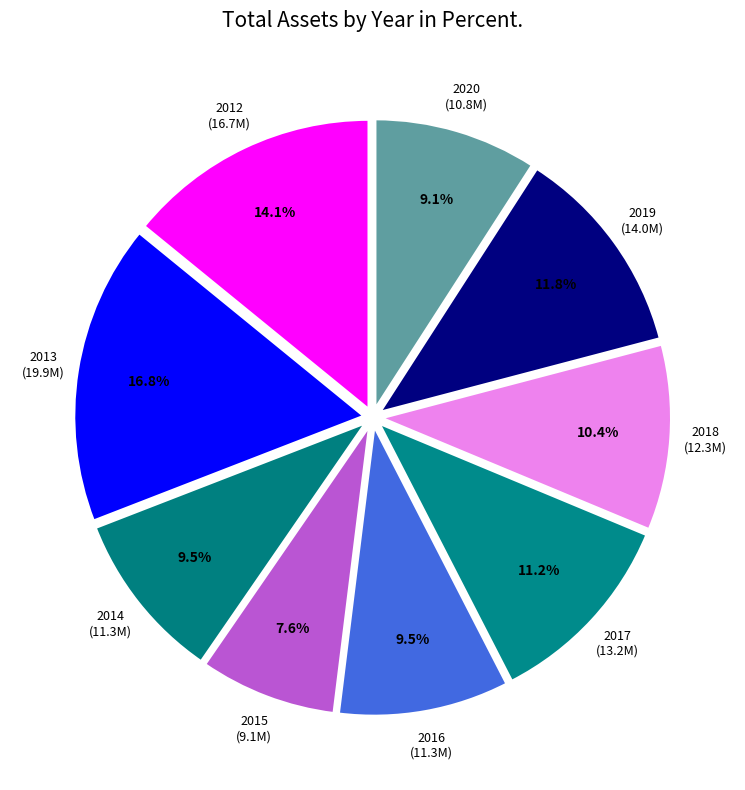

To the nearest percent, what is the average slice percentage?

11%